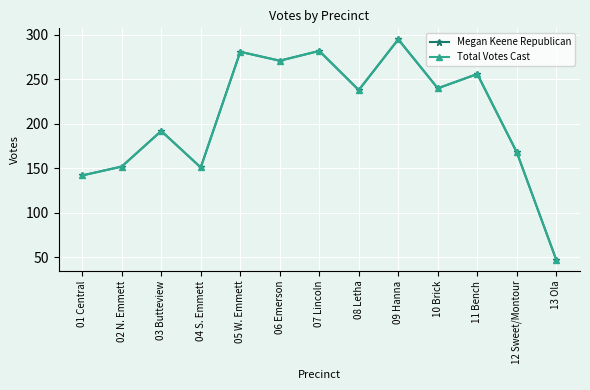

Where is the first local maximum for Total Votes Cast?

03 Butteview